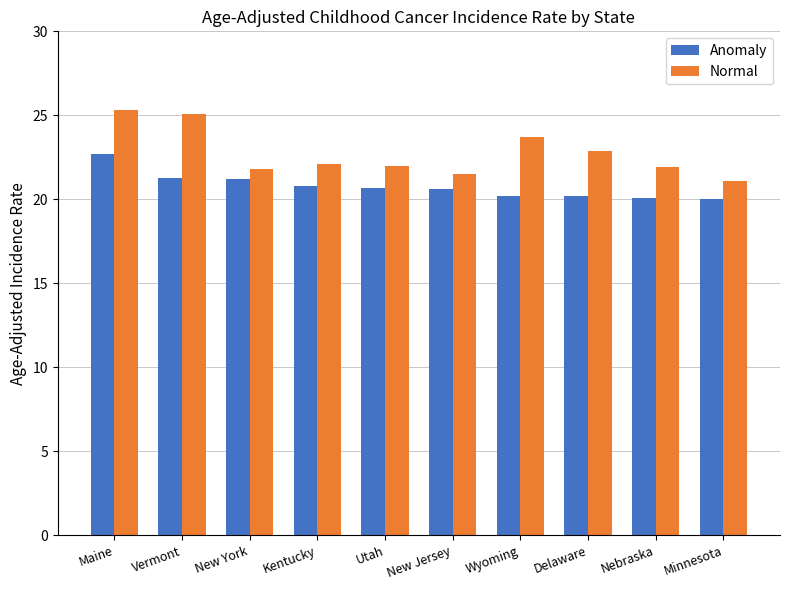

At which category is the sum across all series the highest?

Maine